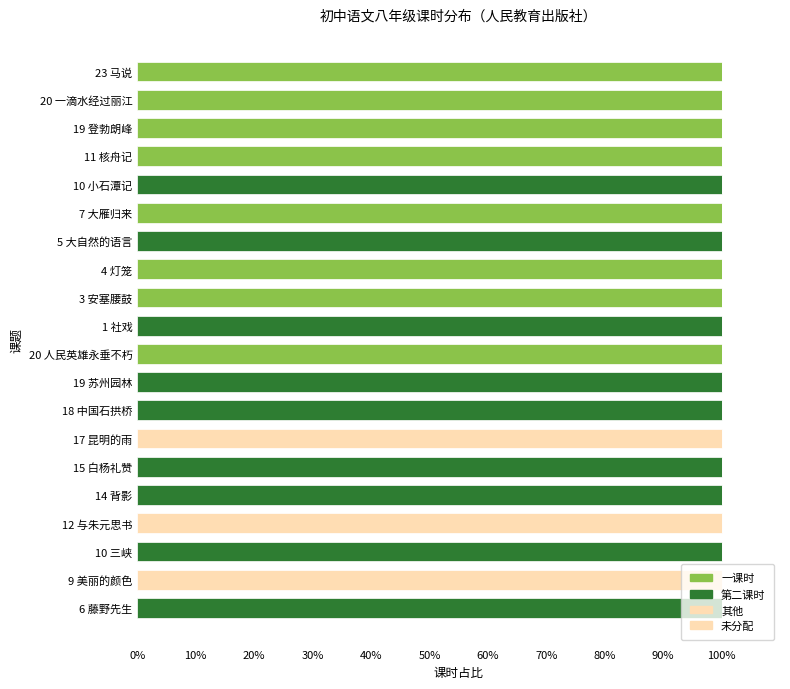

How many data points does each series have?

20